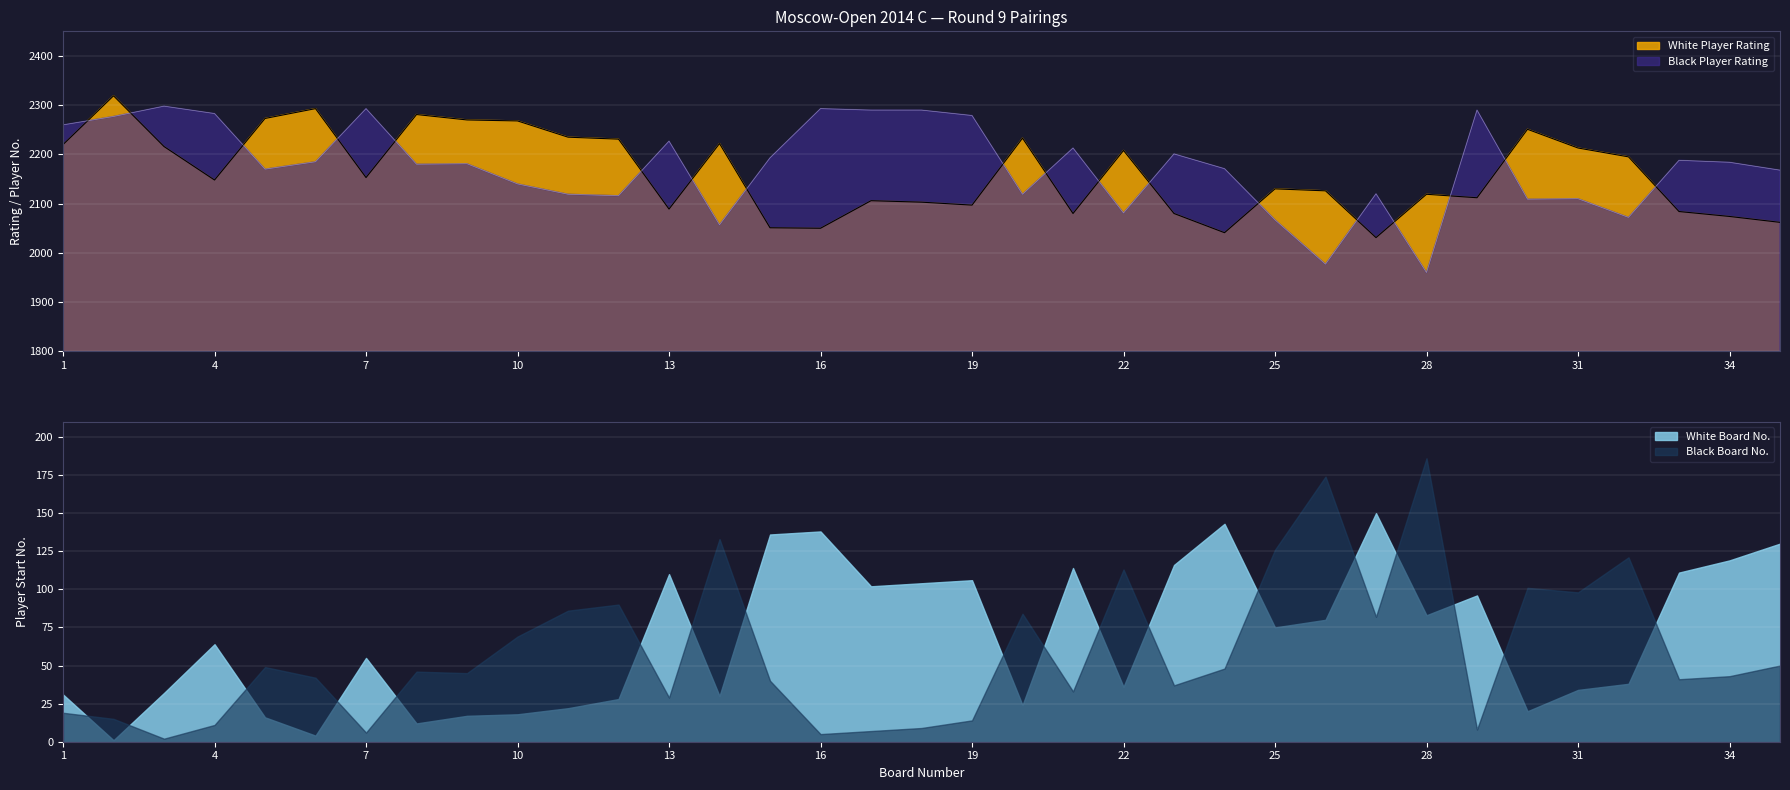

How many interior local peaks does the White Player Rating series have?

10